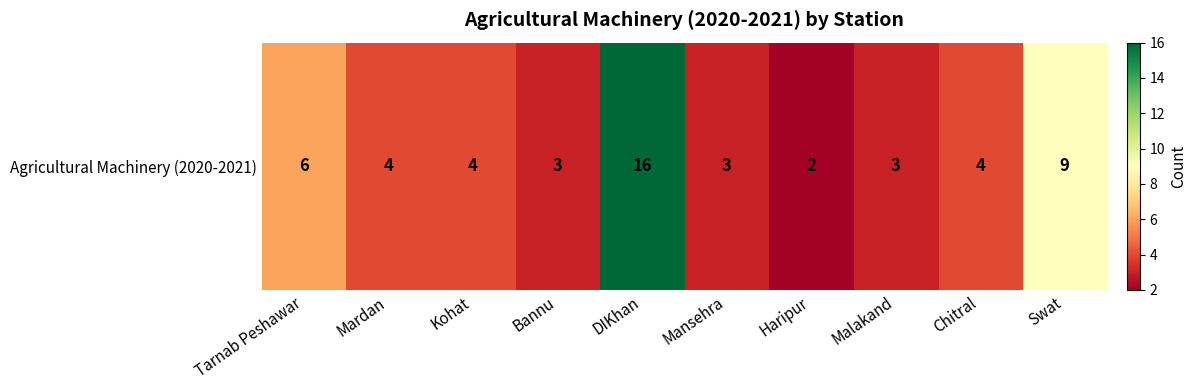

Reading right to left, transcribe all the data shown in this chart.

9	4	3	2	3	16	3	4	4	6